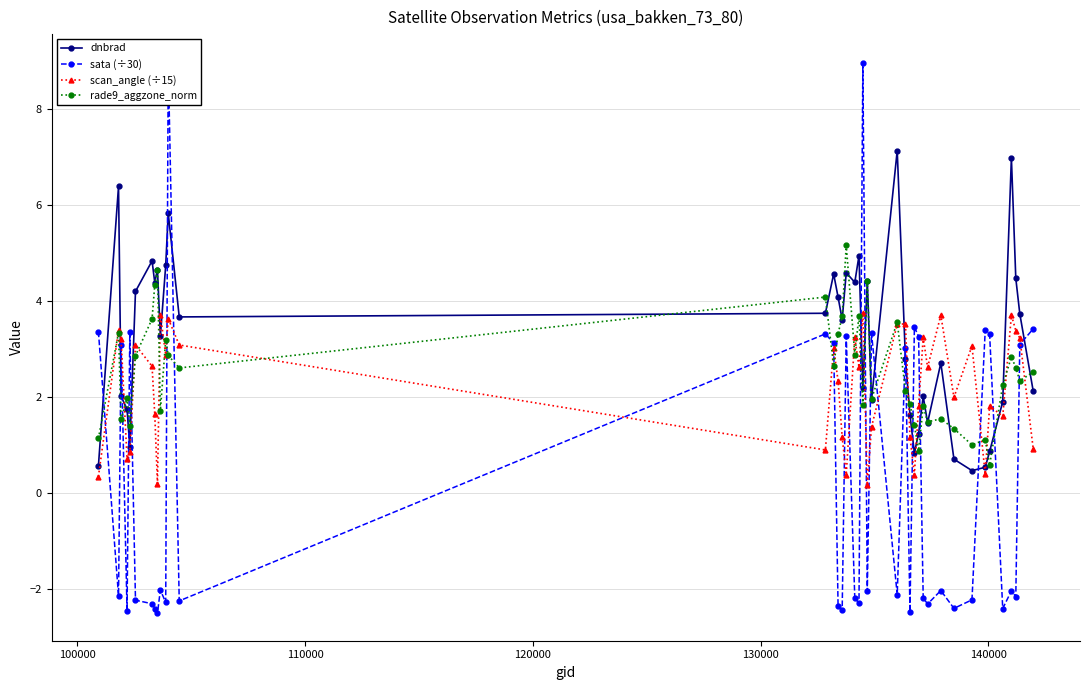

What is the lowest value of the rade9_aggzone_norm series?

0.6